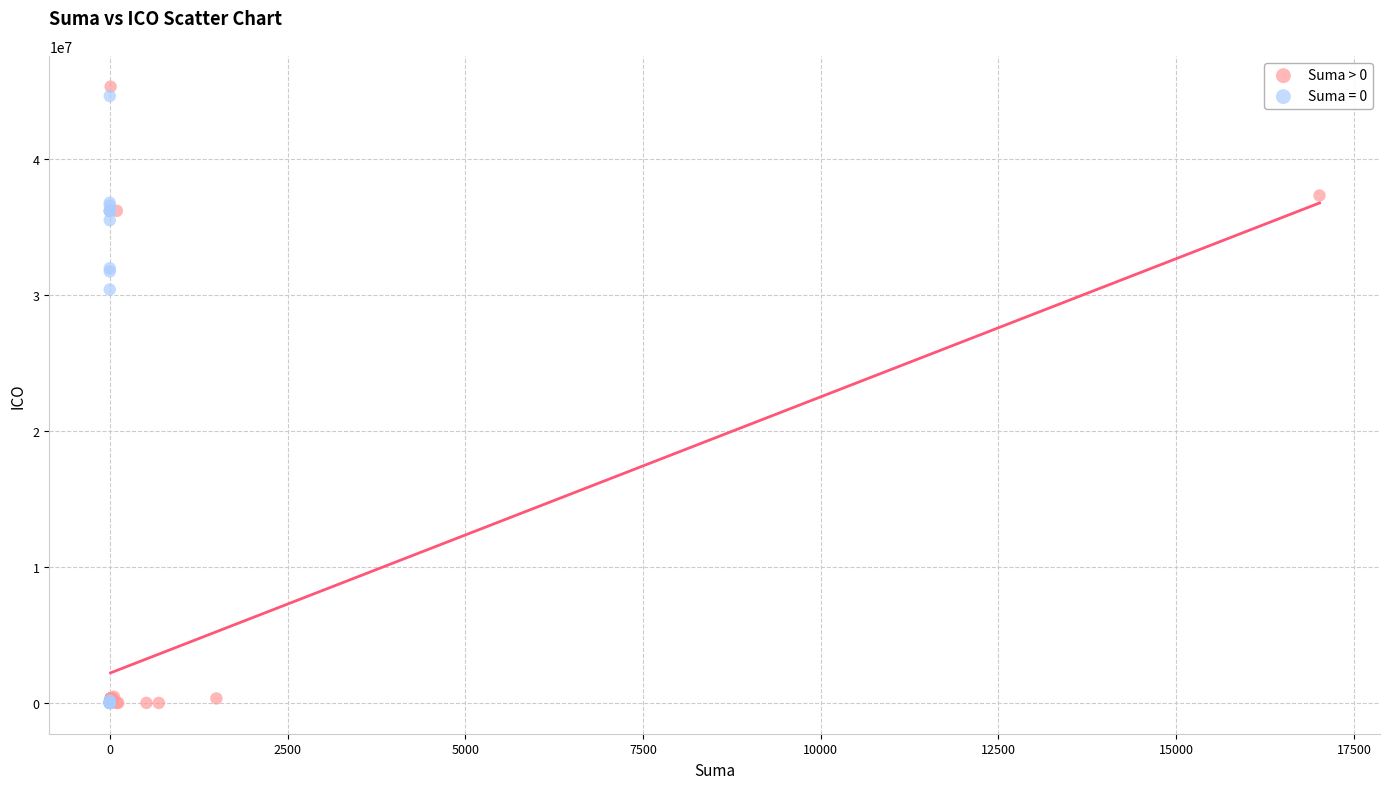

Which series has the widest spread of Y values?

Suma > 0